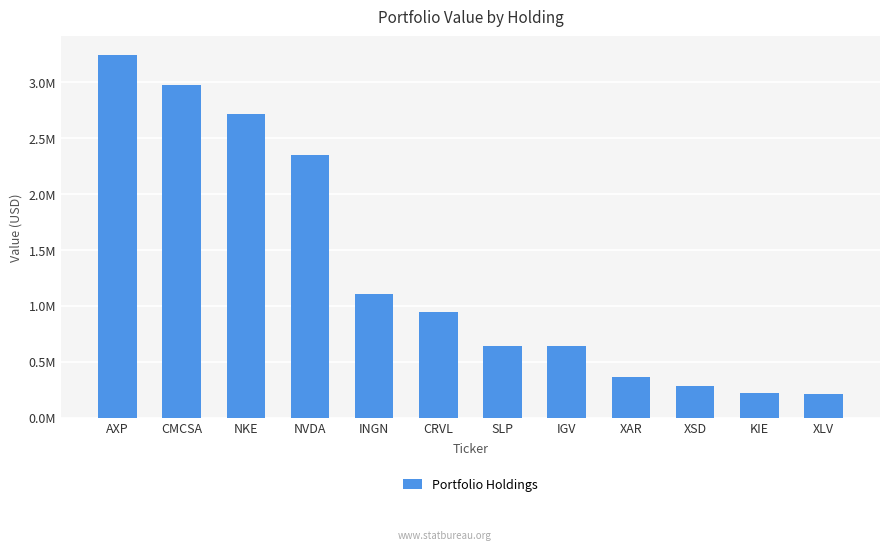

What is the approximate value at SLP?

644000